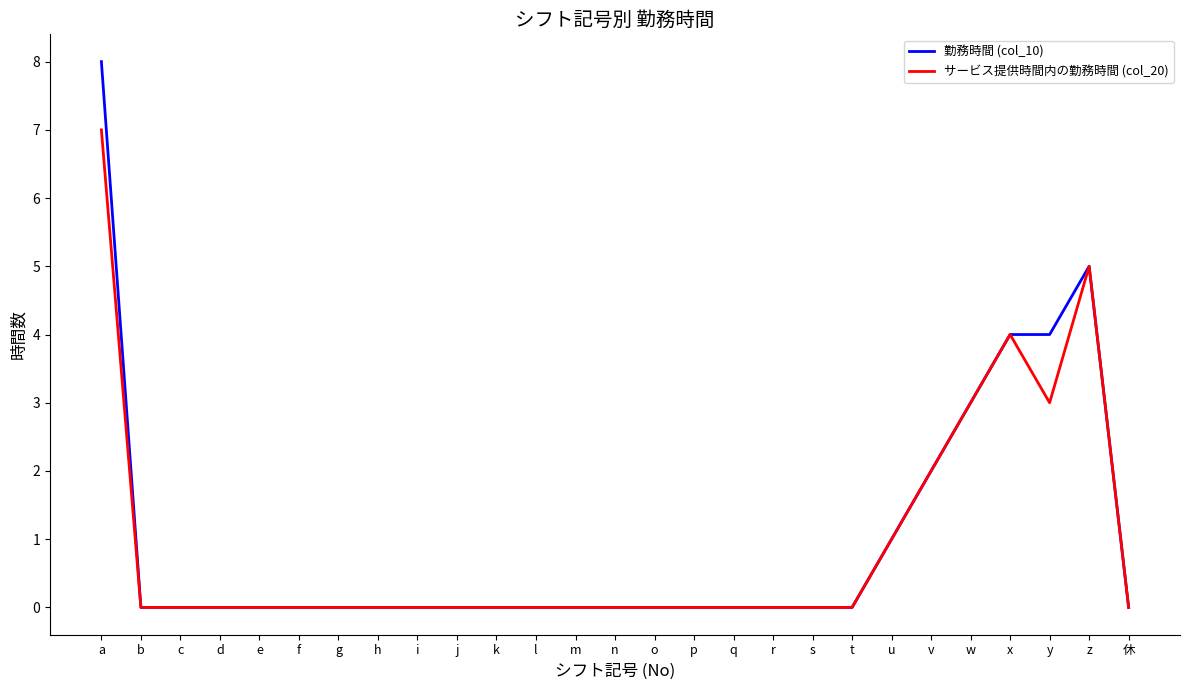

Which category has the highest value in the 勤務時間 (col_10) series?

a